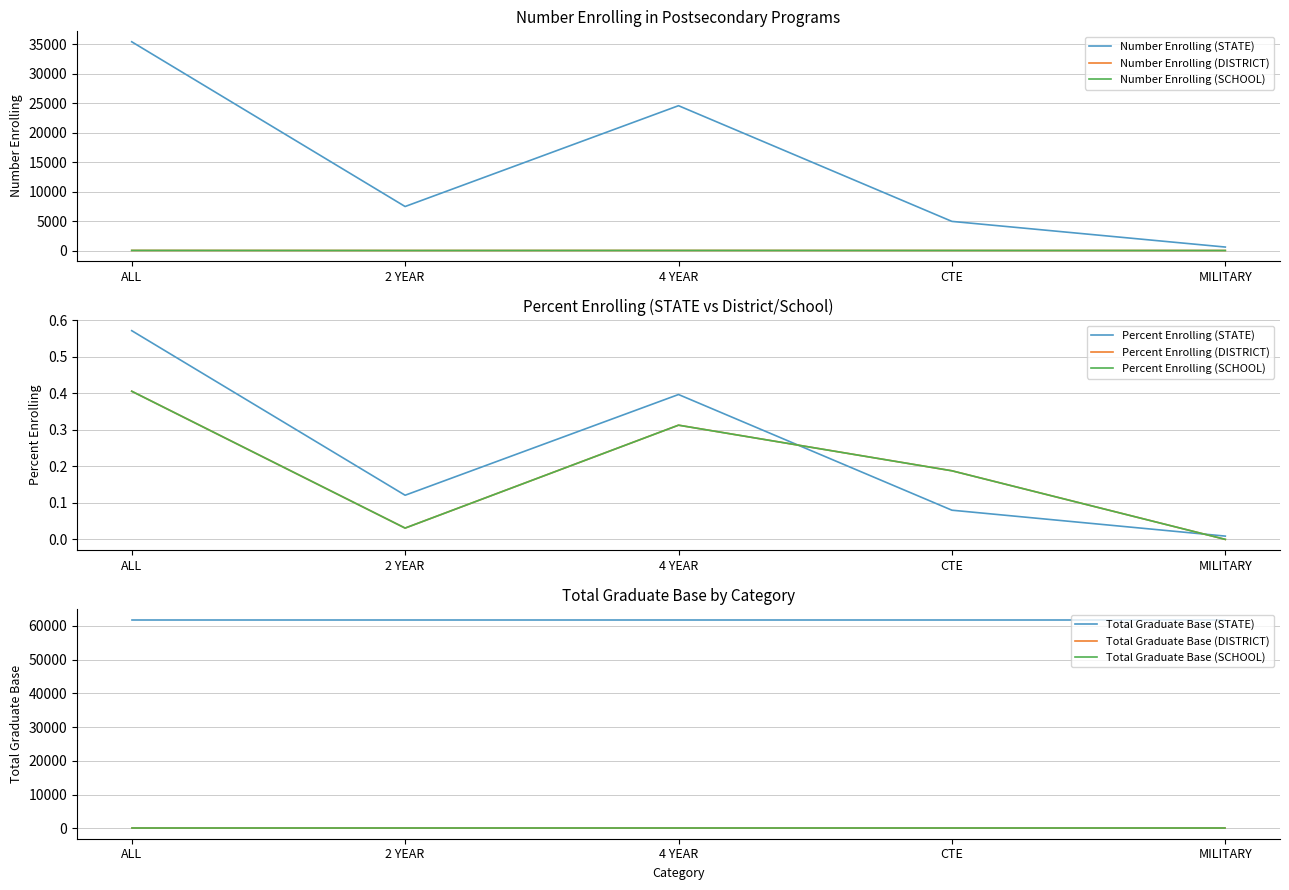

The value of Number Enrolling (SCHOOL) at CTE is 6. True or false?

True